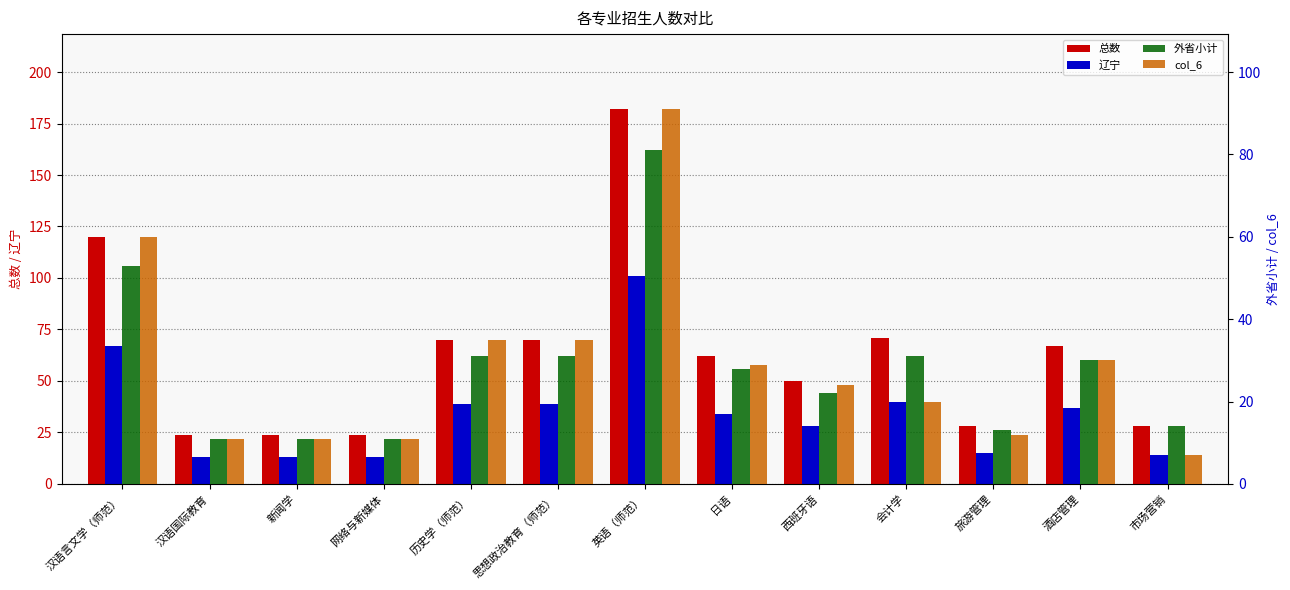

How many distinct data groups are displayed?

4